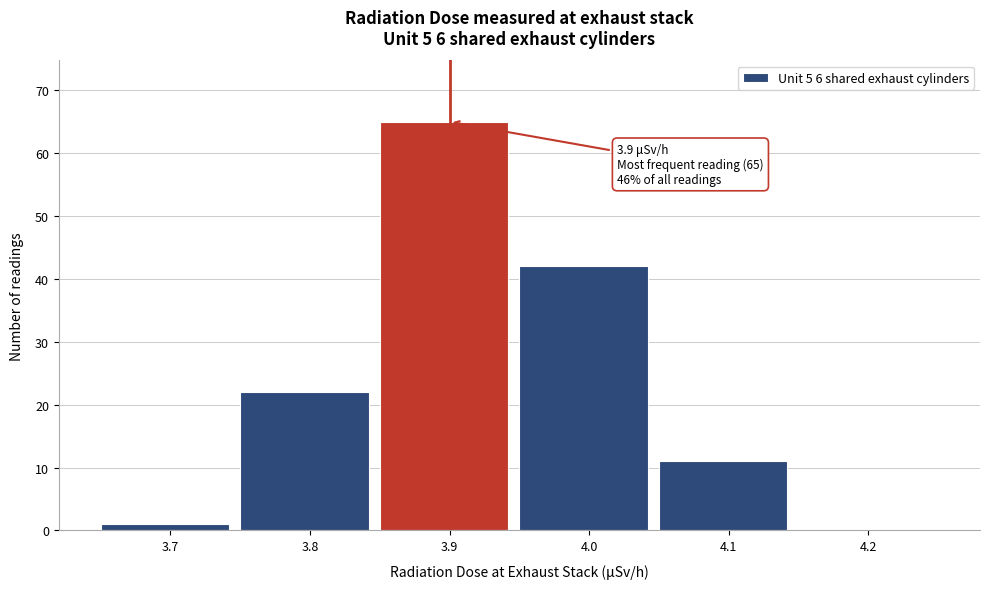

Over which range of the x-axis is the bar tallest?

3.85 to 3.95